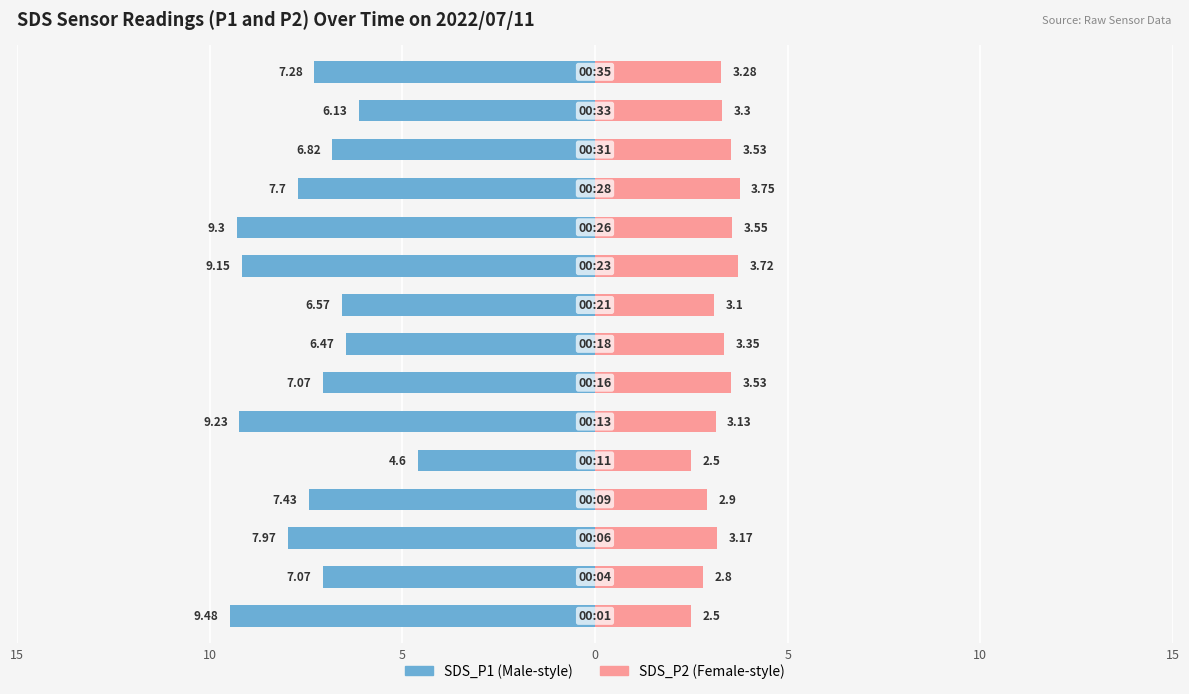

What is the difference between the second highest and second lowest values in the SDS_P2 series?

1.2